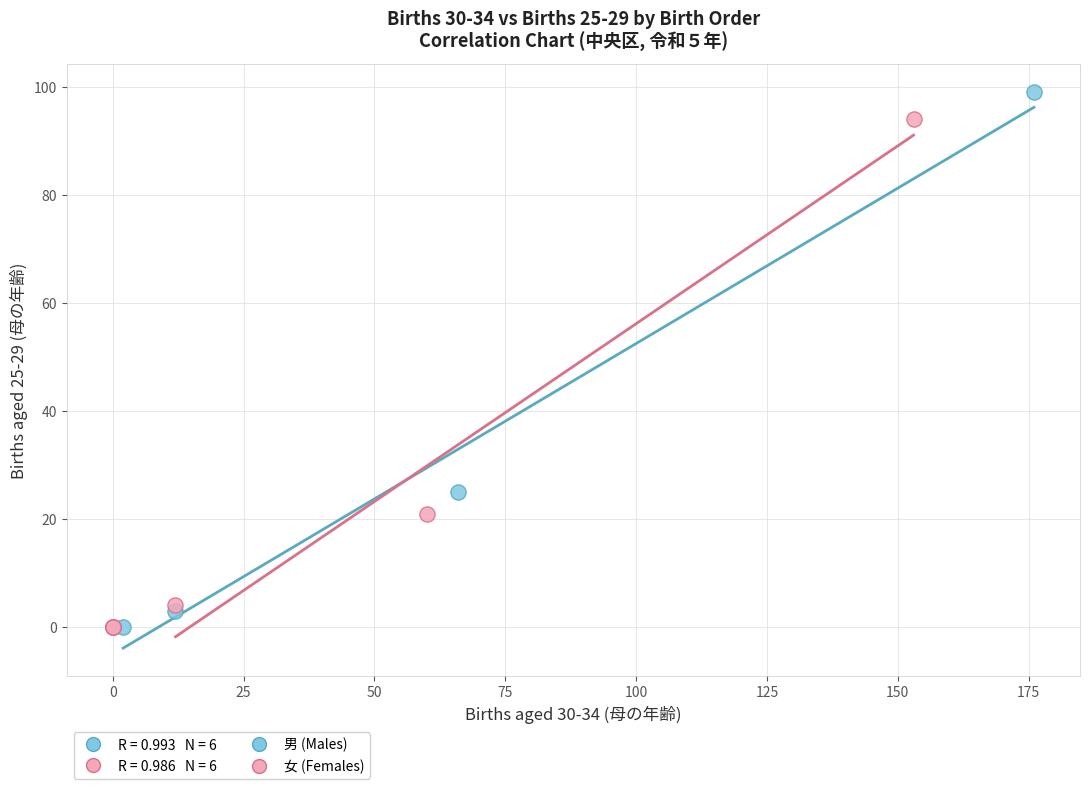

Which series has the largest Y range (max minus min)?

男 (Males)